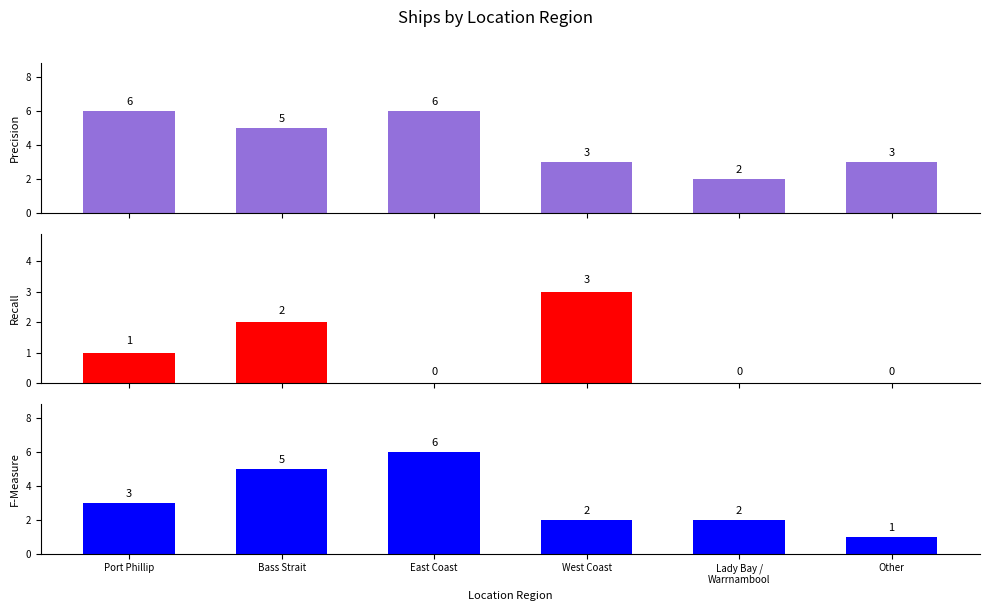

At which category does the chart reach its peak across all series?

Port Phillip